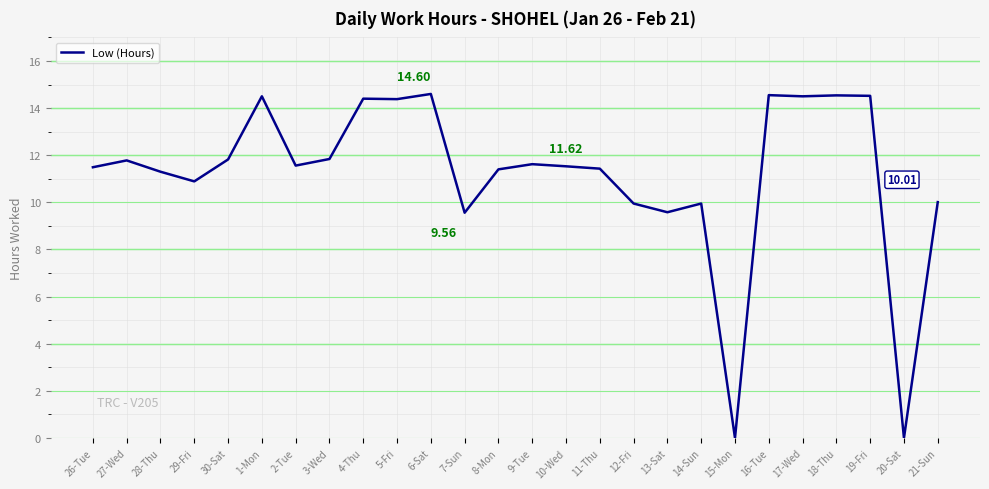

Between 21-Sun and 10-Wed, which is larger?

10-Wed